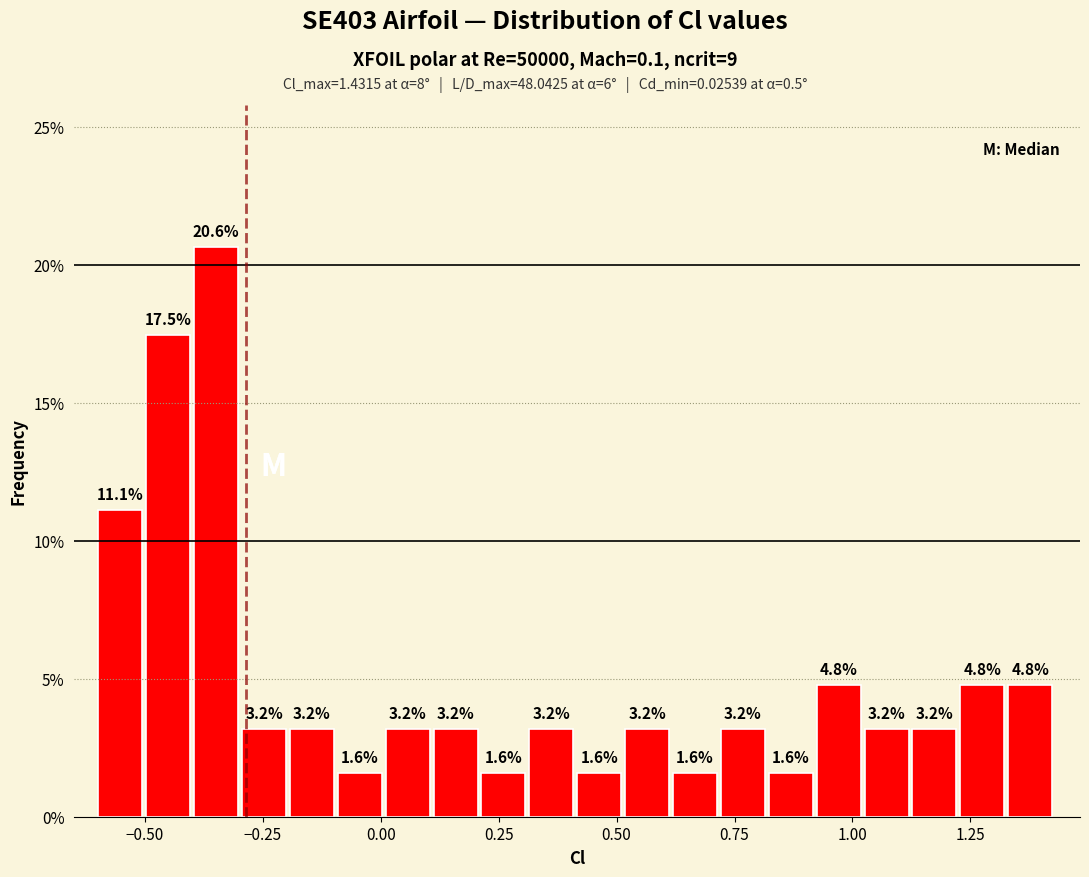

Around what value on the x-axis is the tallest bar? Give the approximate position of its centre, as read against the axis.

-0.35